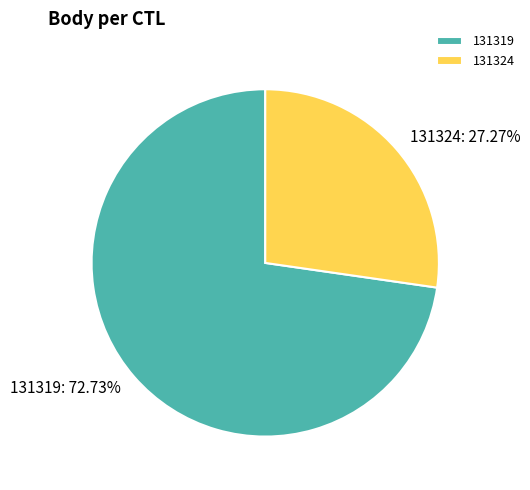

Approximately how many times larger is the value at 131324 compared to 131319?

0.4